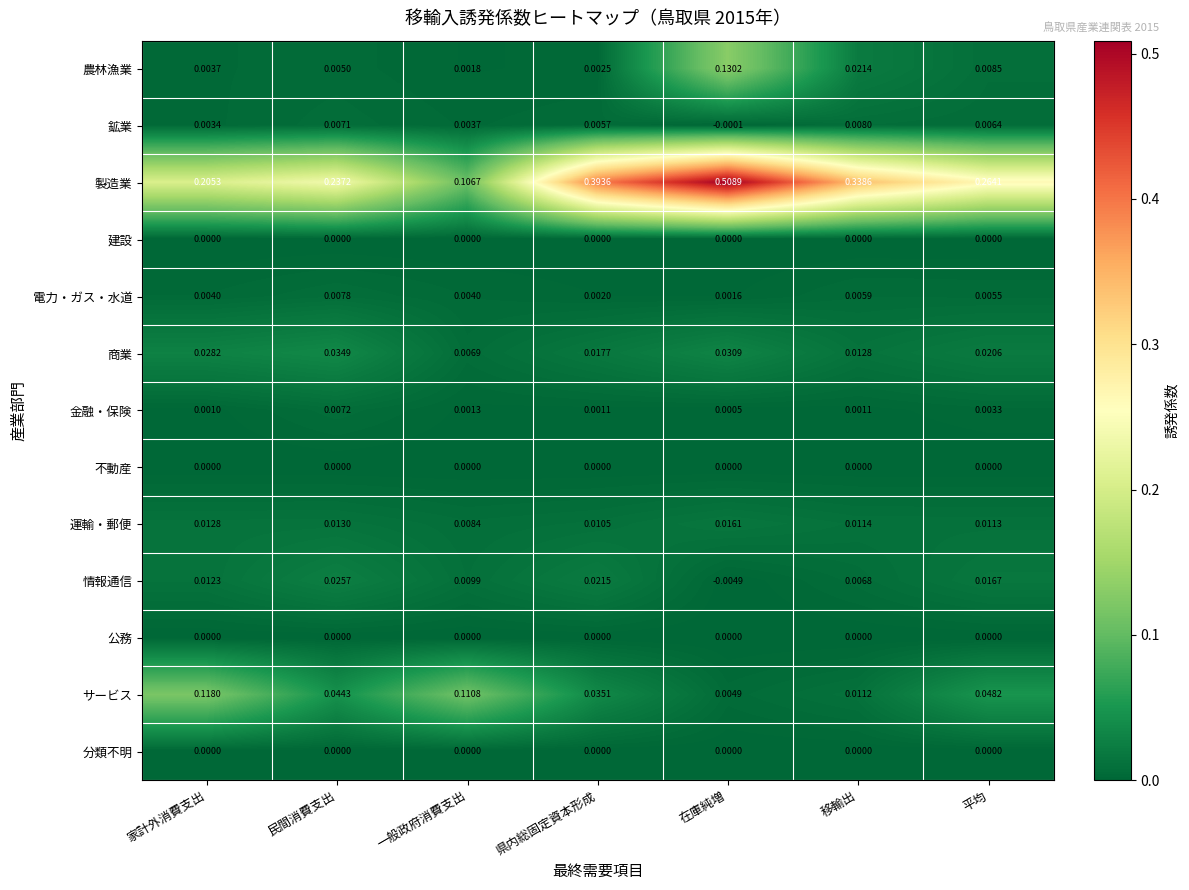

At which label does サービス reach its peak?

家計外消費支出